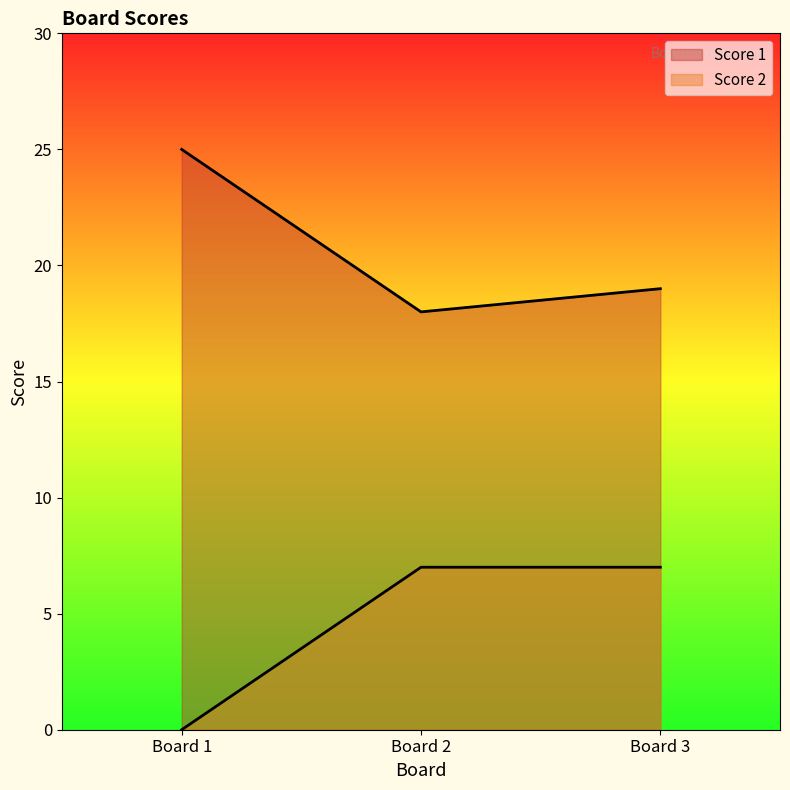

How many values in the Score 2 series are below 7?

1